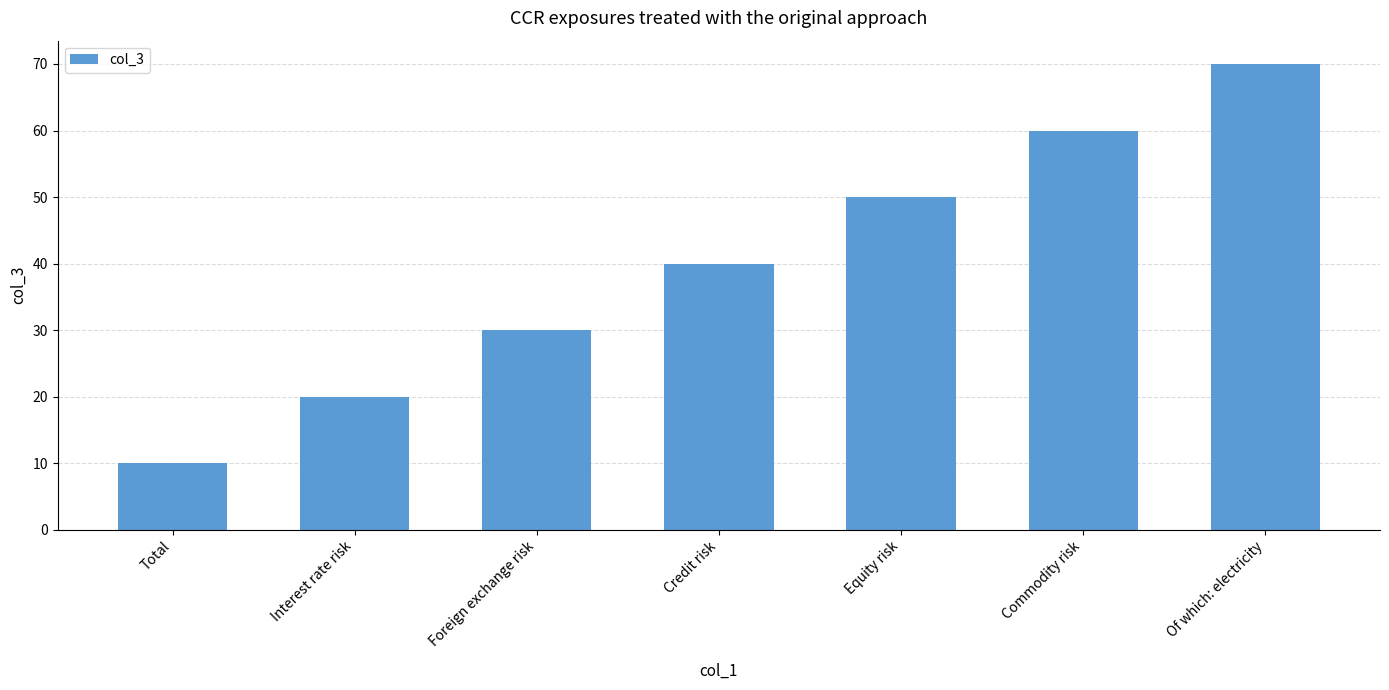

Between Credit risk and Foreign exchange risk, which is larger?

Credit risk